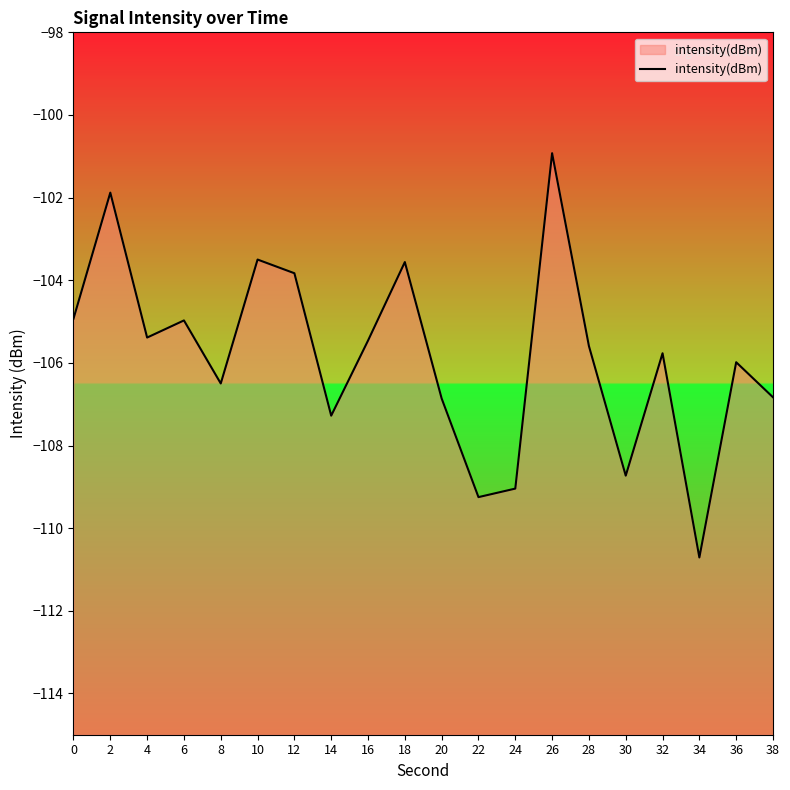

What is the greatest value displayed?

-100.9